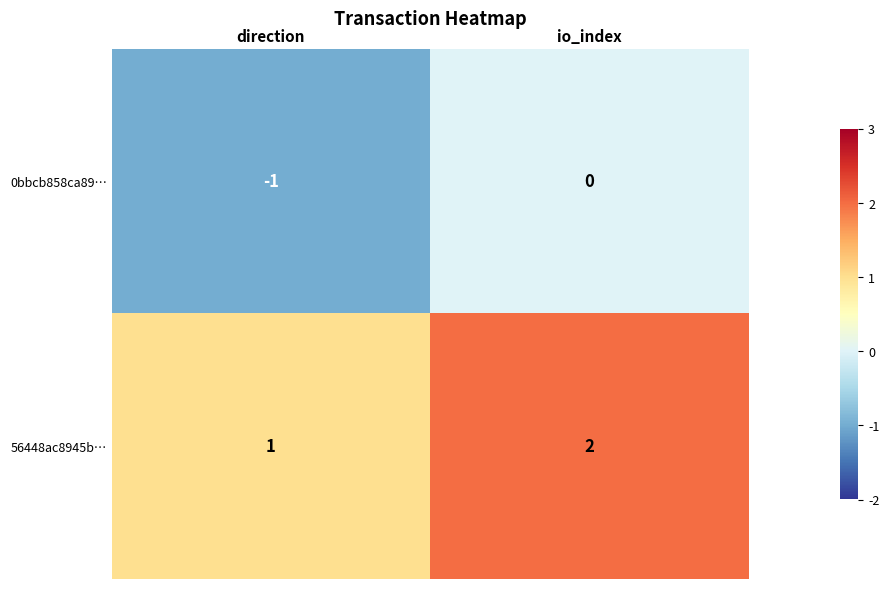

What is the sum of the 56448ac8945b… values at direction and io_index?

3